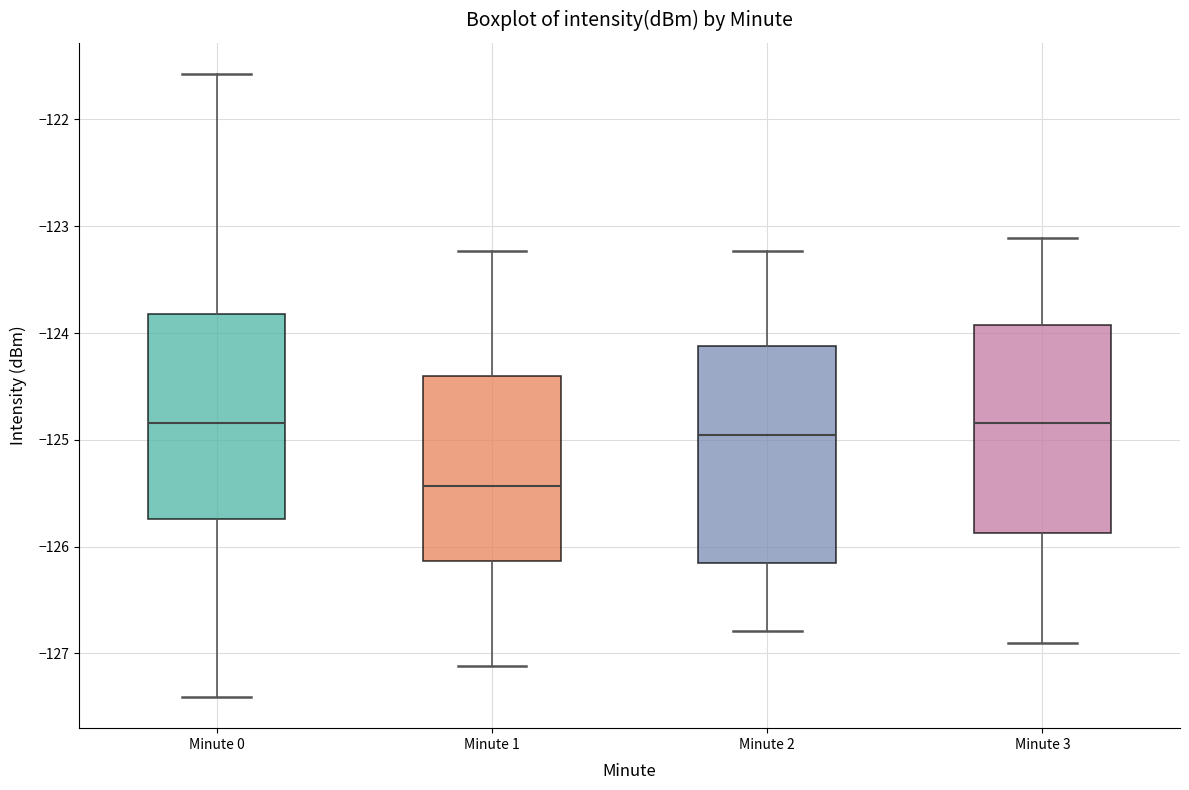

Reading left to right, transcribe this box plot: for each box, give where its median line is, the range the box spans, and where its two whiskers end, as read against the y-axis. The values are not printed on the chart, so give them approximately, as read against the axis.

Minute 0: median -124.8, box -125.7 to -123.8, whiskers -127.4 to -121.6
Minute 1: median -125.4, box -126.1 to -124.4, whiskers -127.1 to -123.2
Minute 2: median -125.0, box -126.2 to -124.1, whiskers -126.8 to -123.2
Minute 3: median -124.8, box -125.9 to -123.9, whiskers -126.9 to -123.1